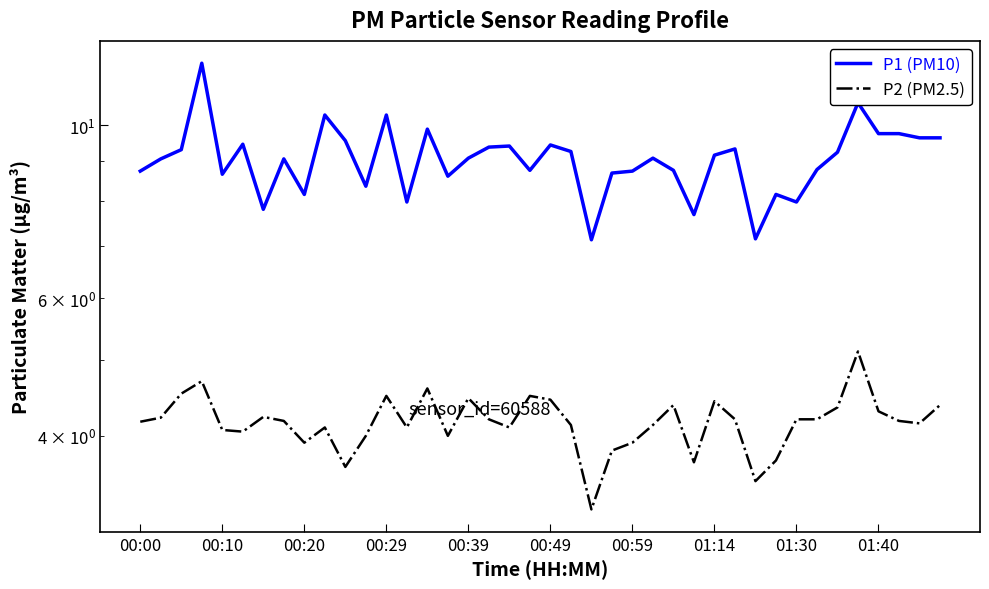

What is the difference between the highest and lowest values at 18?

5.3